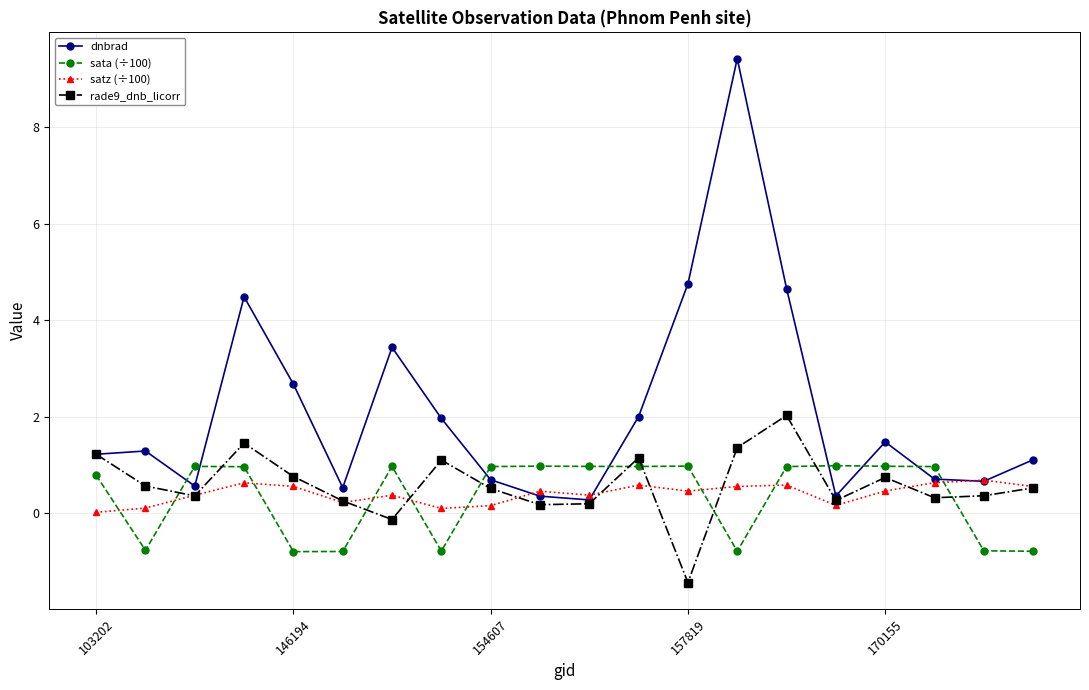

Which series has the largest total across all categories?

dnbrad